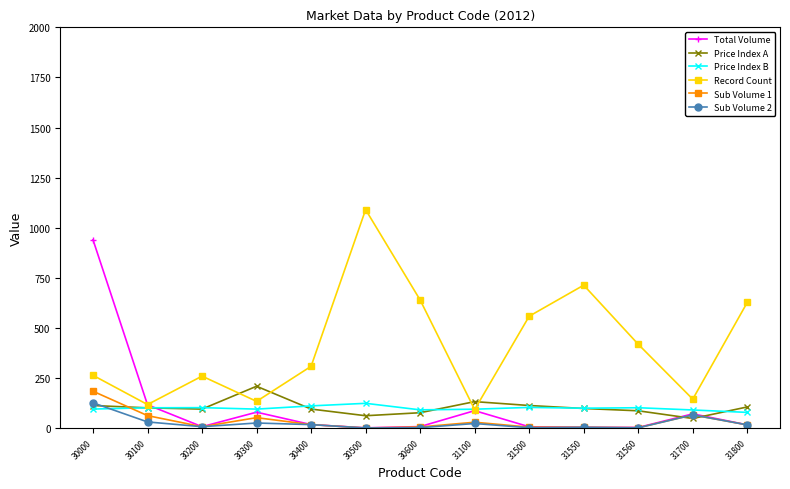

What is the highest value of the Price Index B series?

123.2